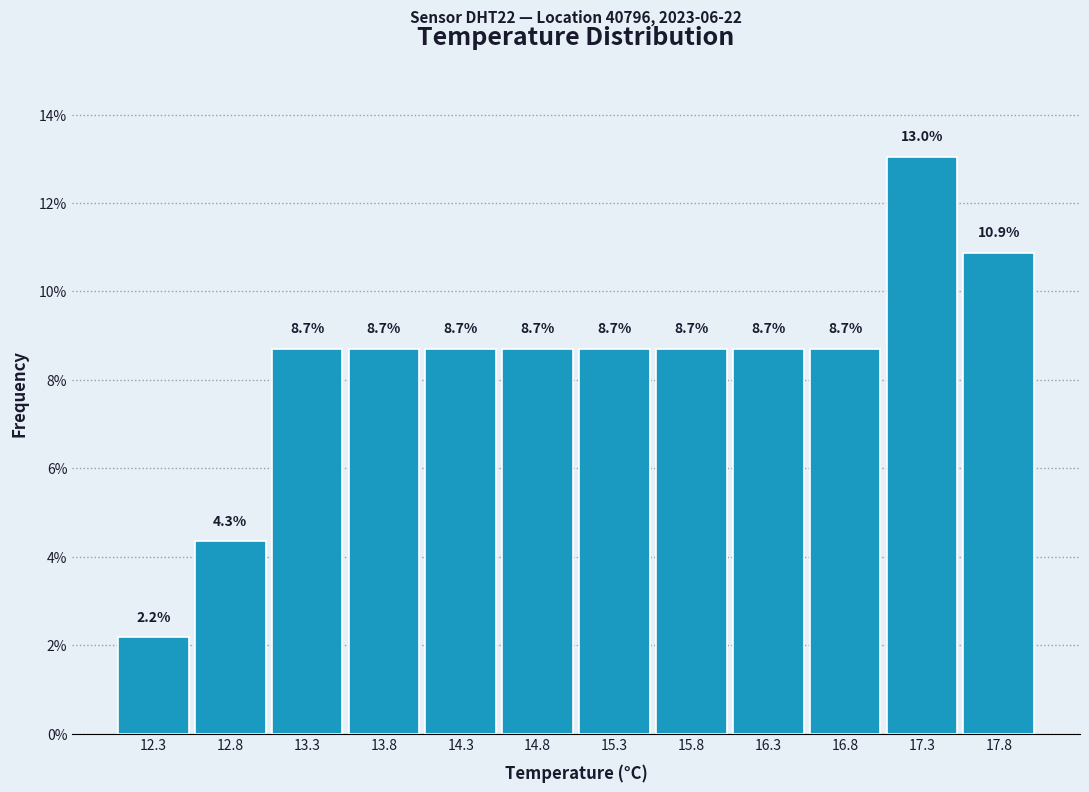

Reading left to right, transcribe this chart: for each bar, give the range it covers on the x-axis and its height. The bar edges are not printed on the chart, so give them approximately, as read against the axis.

12.10 to 12.60: 2.2
12.60 to 13.10: 4.3
13.10 to 13.60: 8.7
13.60 to 14.05: 8.7
14.05 to 14.55: 8.7
14.55 to 15.05: 8.7
15.05 to 15.55: 8.7
15.55 to 16.05: 8.7
16.05 to 16.55: 8.7
16.55 to 17.00: 8.7
17.00 to 17.50: 13.0
17.50 to 18.00: 10.9